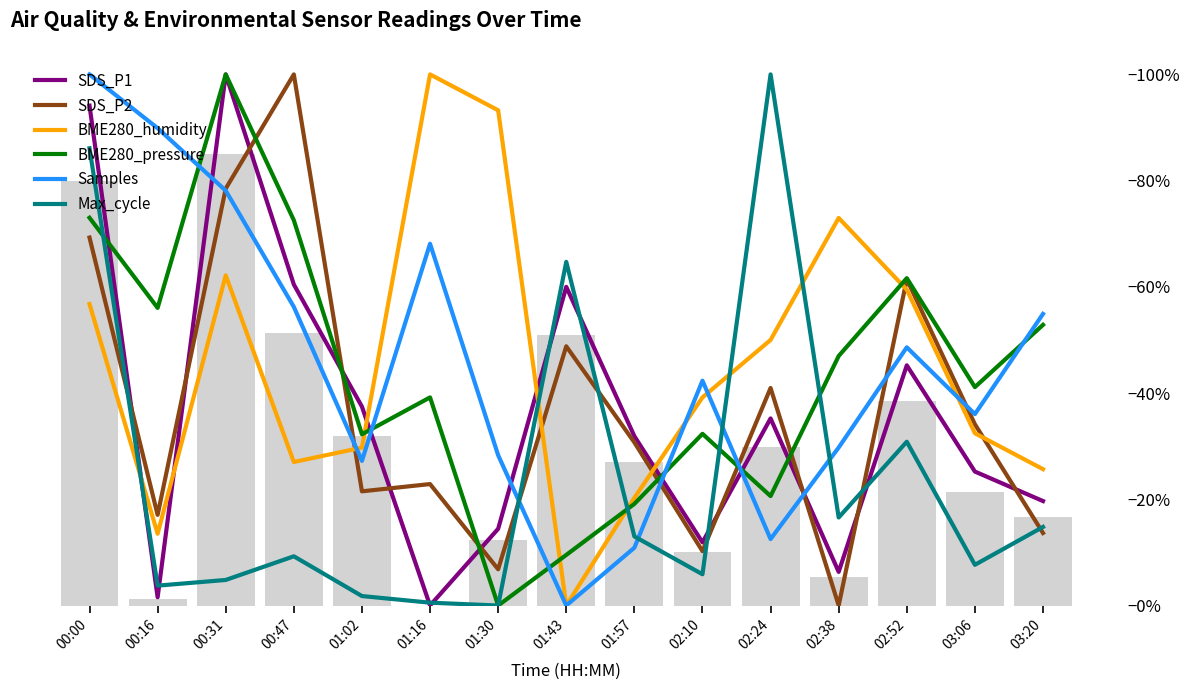

True or false: SDS_P2 has a value of 0.1 at 03:20.

True